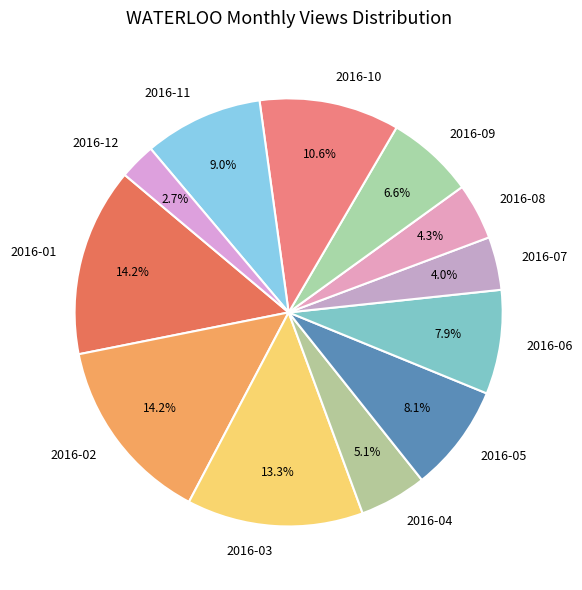

How many slices are in this pie chart?

12